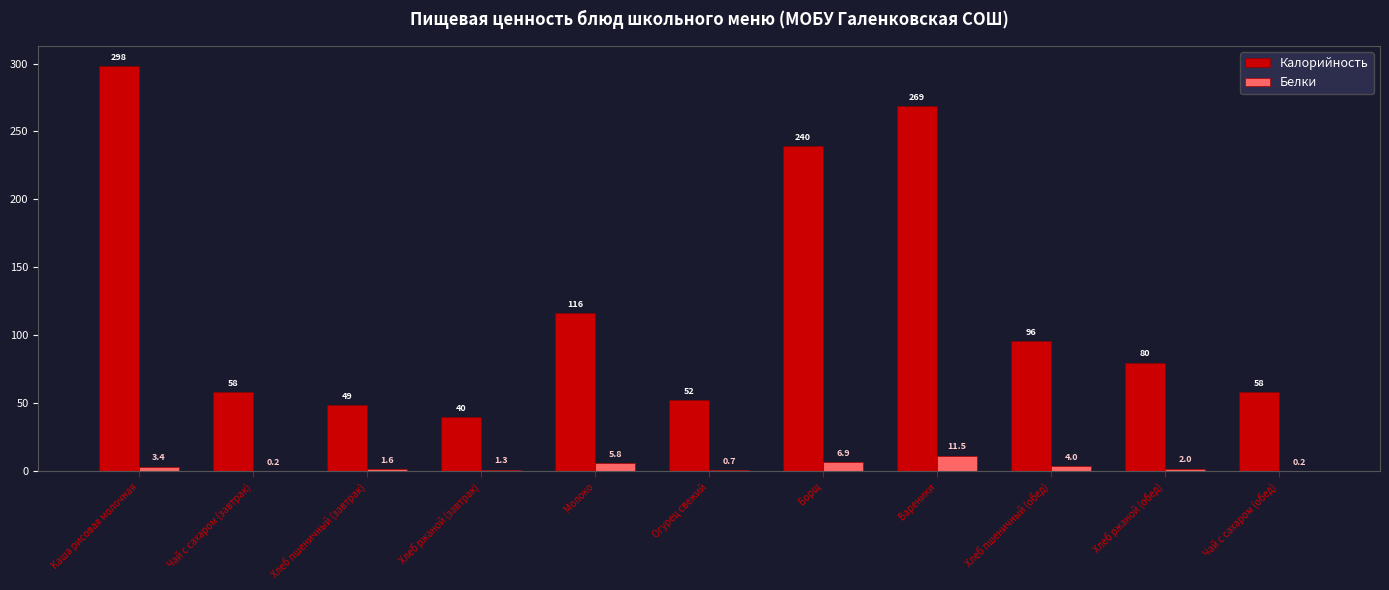

Which series has the largest range (max minus min)?

Калорийность